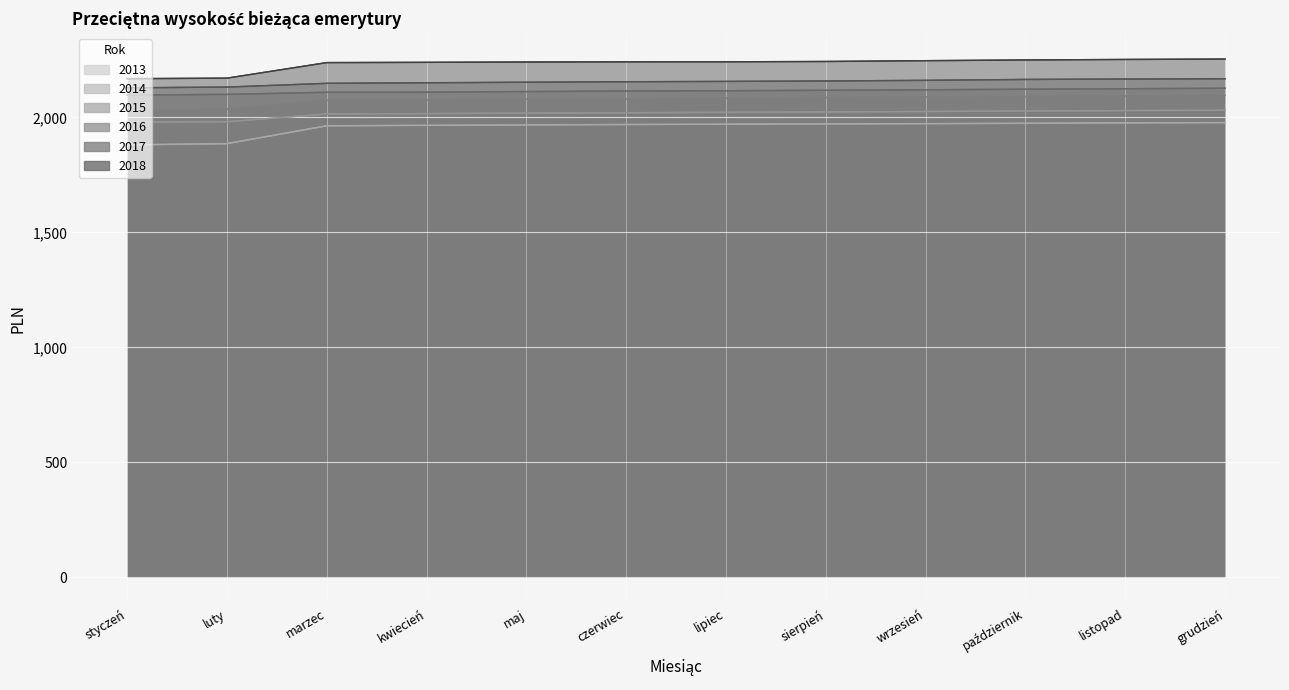

What is the sum of the 2015_line values at styczeń and luty?

4068.0